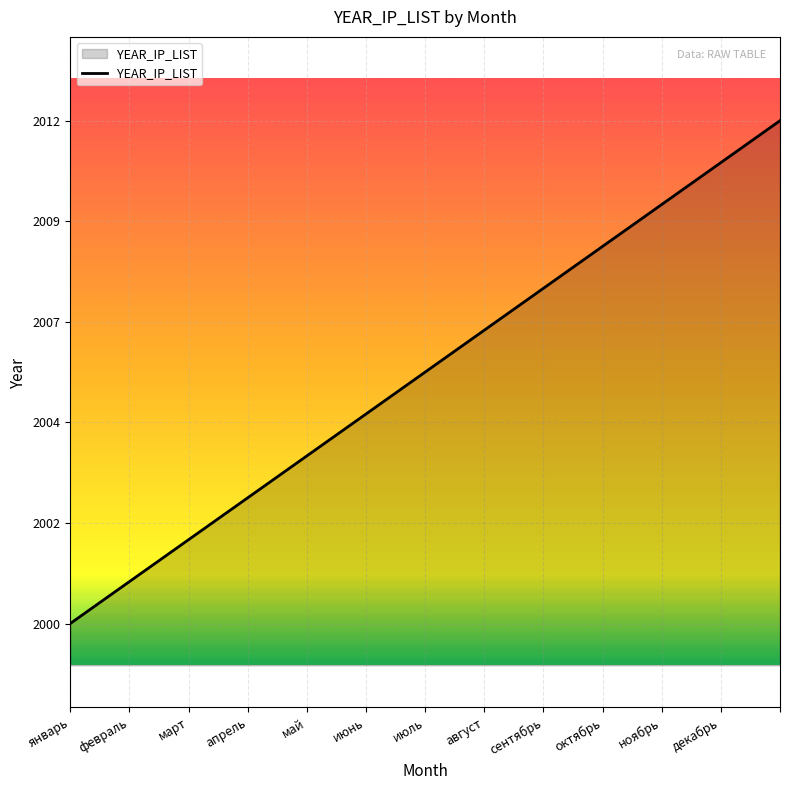

Is this an area chart (filled region under the line)?

Yes